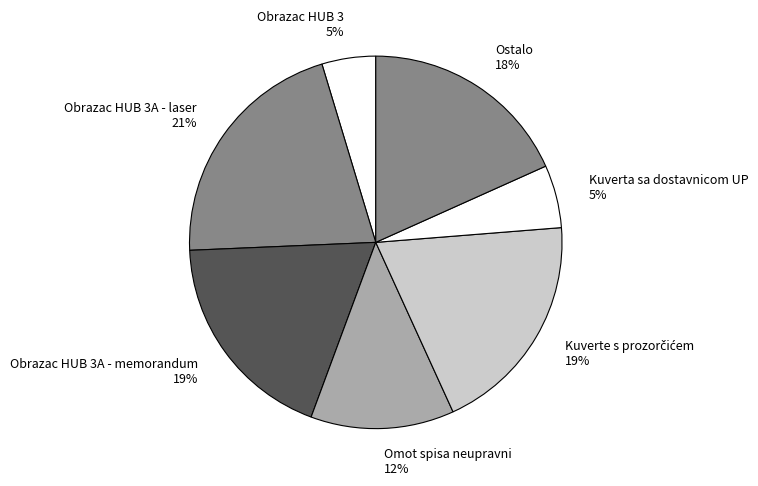

How many segments does this pie chart have?

7